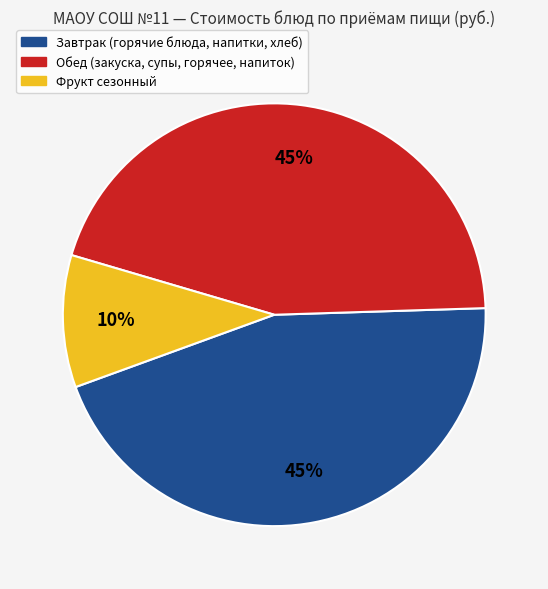

To the nearest percent, what is the average slice percentage?

33%